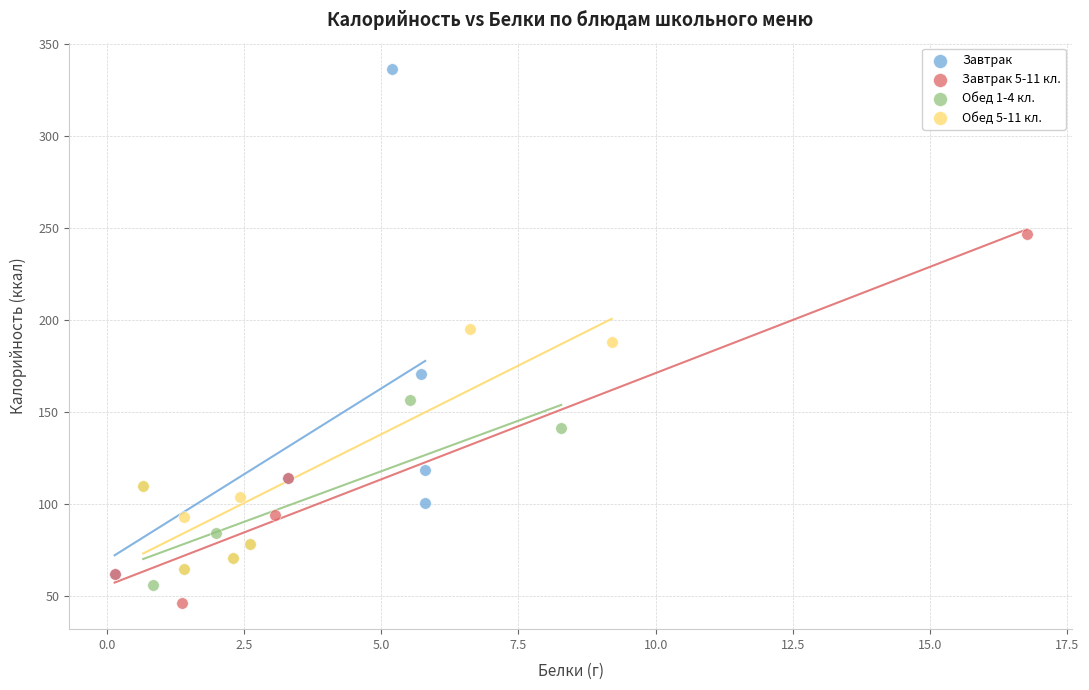

Which series has the widest spread of Y values?

Завтрак